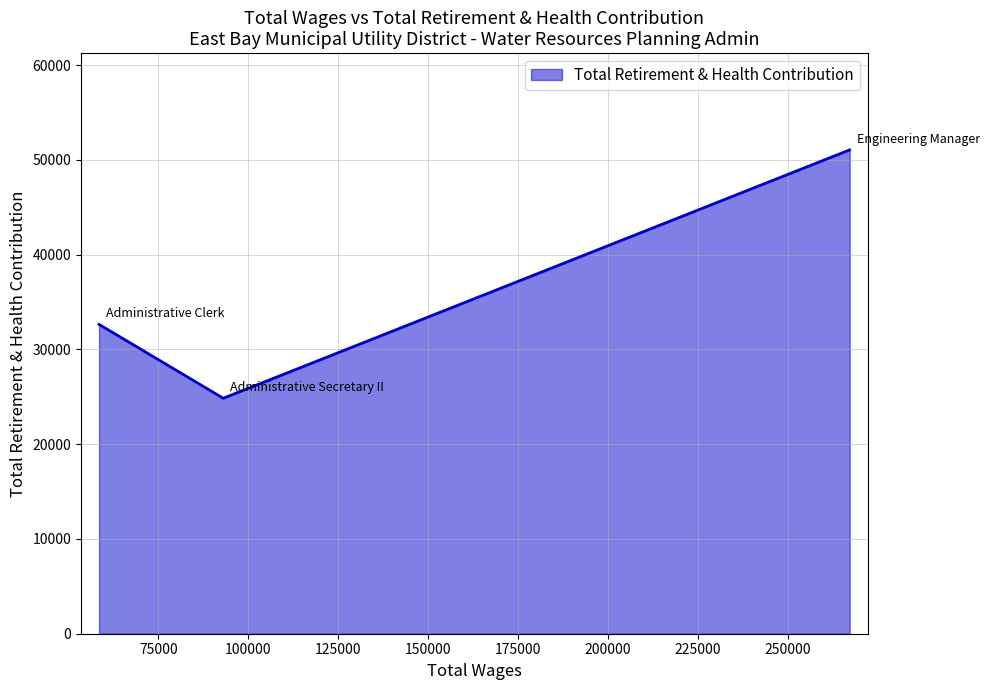

What is the change in value from 267266.0 to 93090.0?

-26211